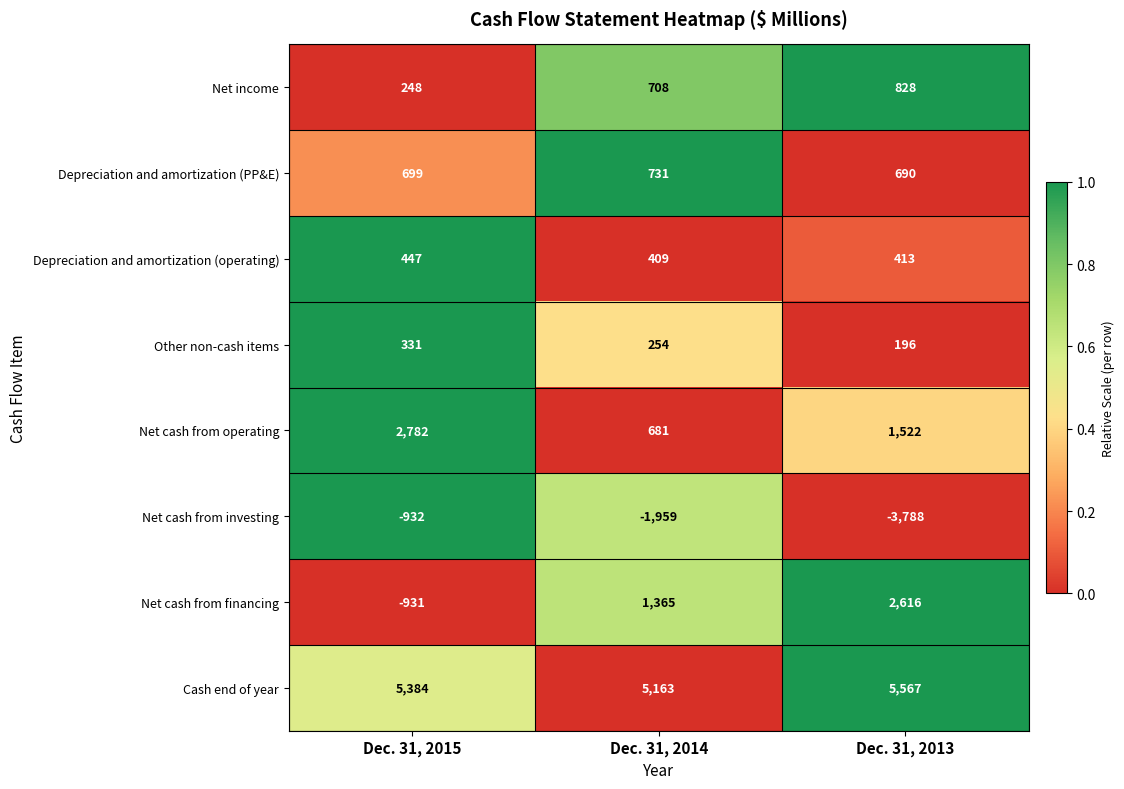

Rank the series by their maximum value, from lowest to highest.

Net cash from investing, Other non-cash items, Depreciation and amortization (operating), Depreciation and amortization (PP&E), Net income, Net cash from financing, Net cash from operating, Cash end of year